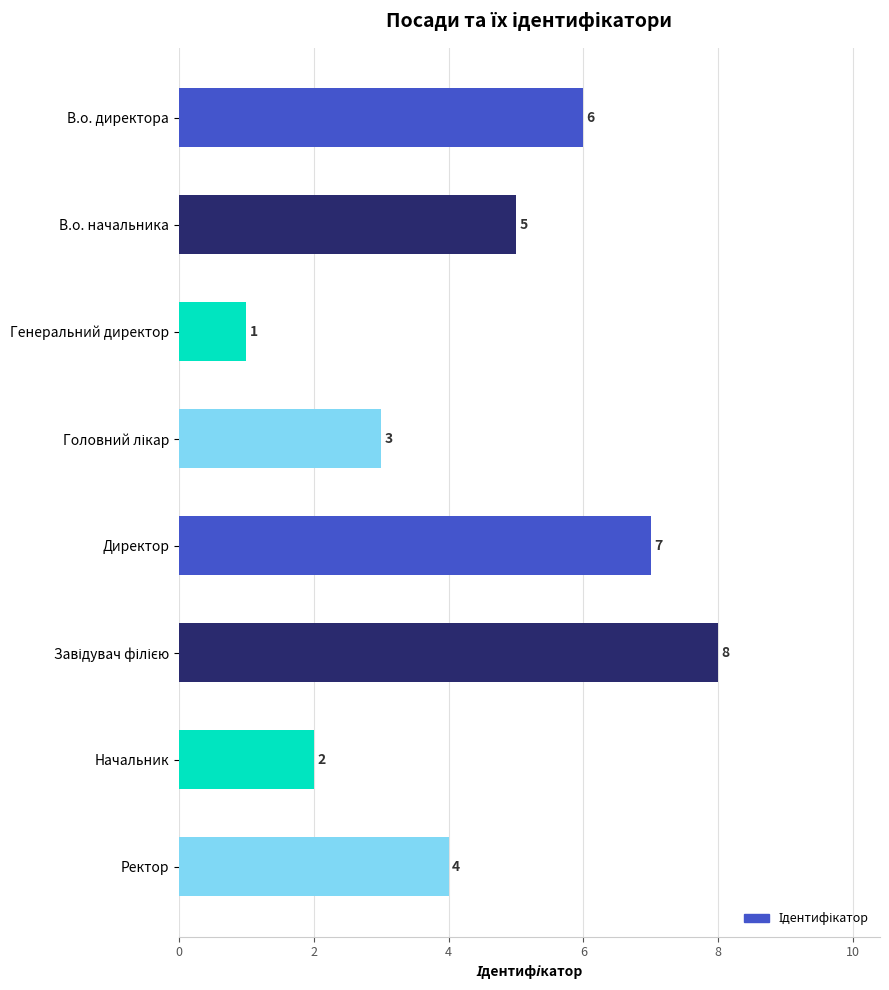

How many data points are less than 5?

4